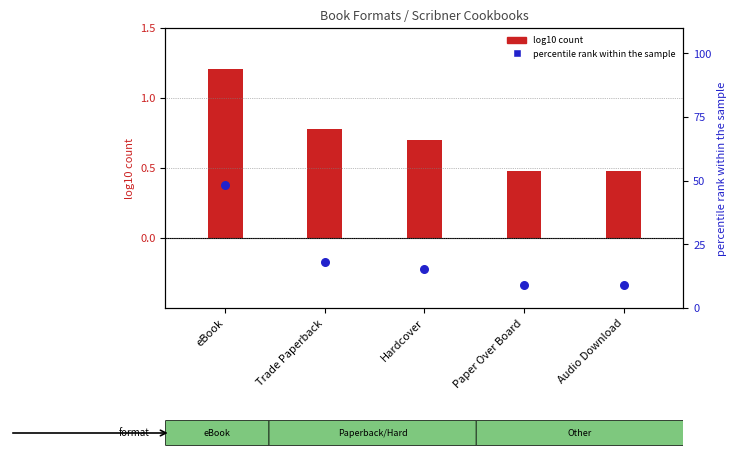

Which series has the largest total across all categories?

percentile rank within the sample